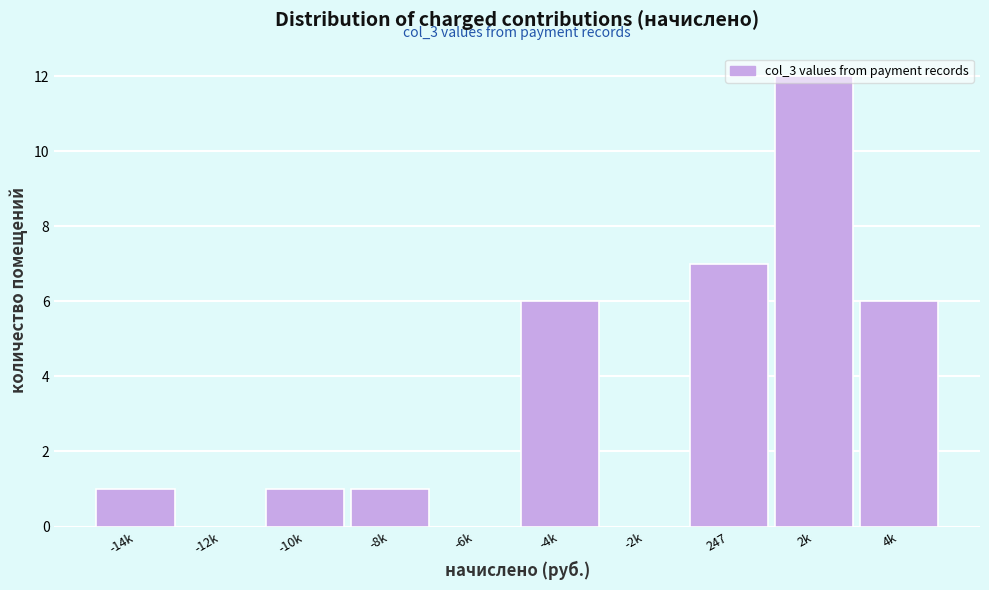

What is the sum of the values at 4k and -6k?

6